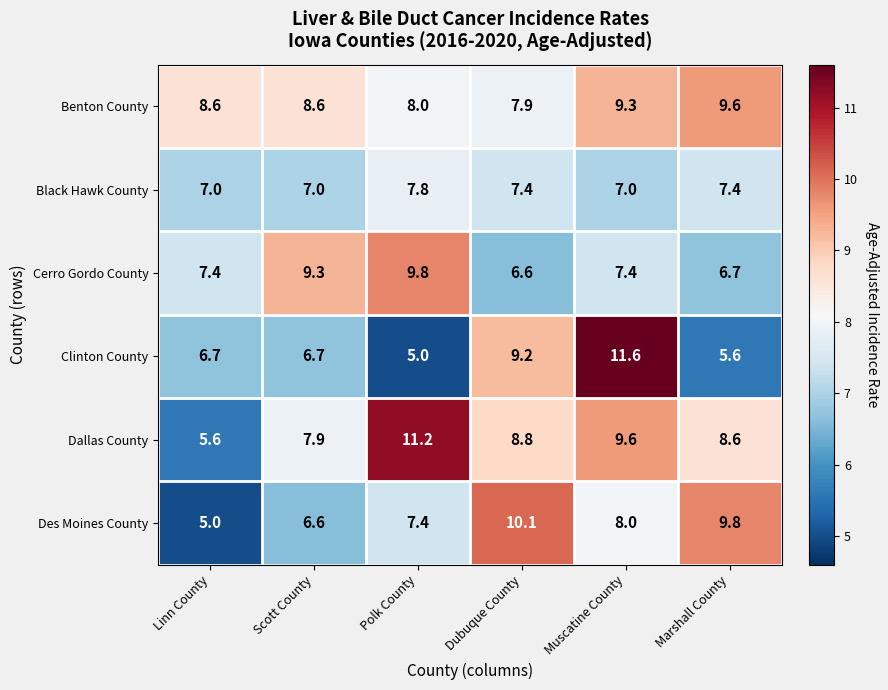

How many series are shown in this chart?

6